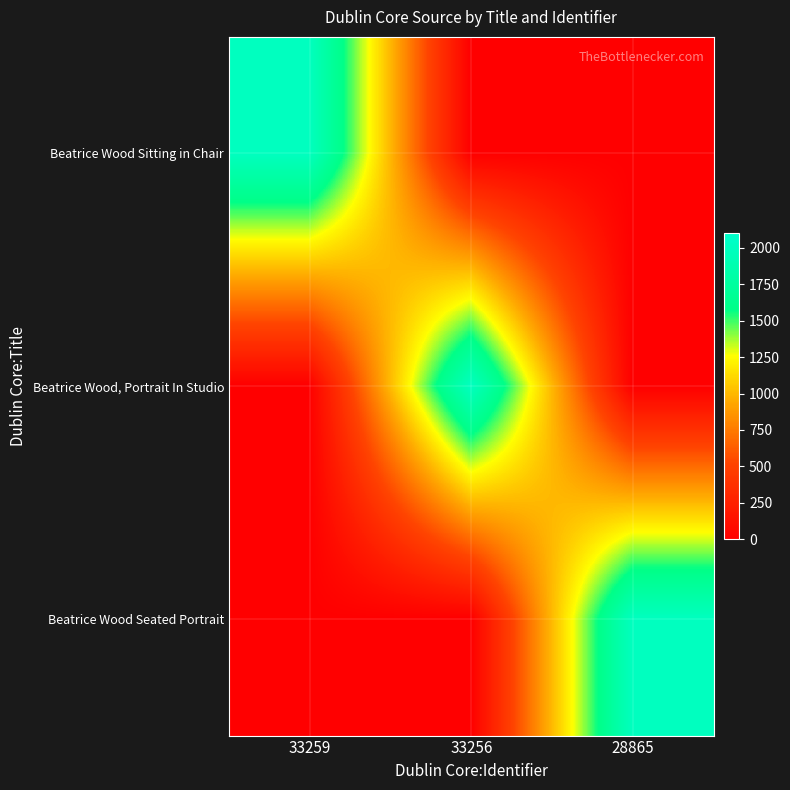

Reading left to right, list all the values displayed in this chart.

Beatrice Wood Sitting in Chair: 33259=2001	33256=0	28865=0
Beatrice Wood, Portrait In Studio: 33259=0	33256=2001	28865=0
Beatrice Wood Seated Portrait: 33259=0	33256=0	28865=1995